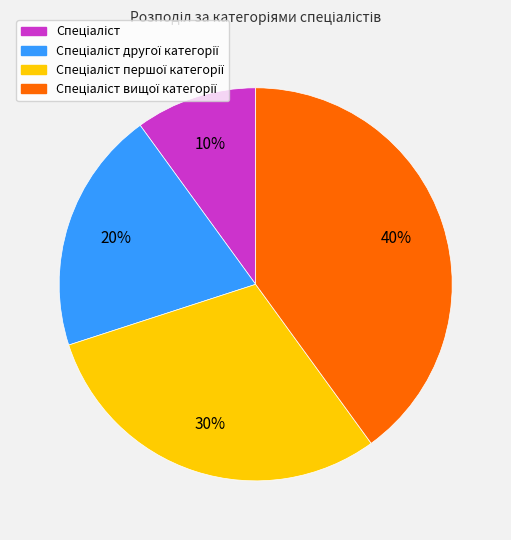

Does any single category account for the majority?

No